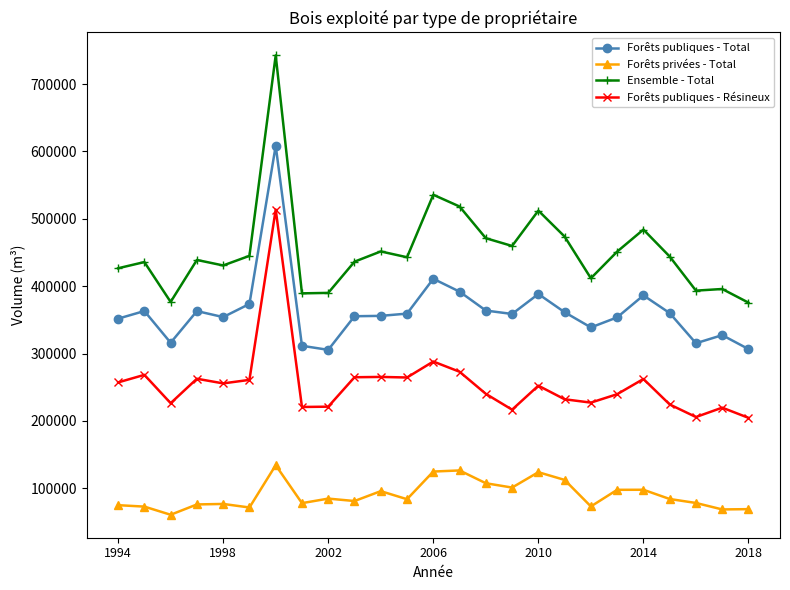

What is the value of the Forêts privées - Total point at the 12th from the left?

83682